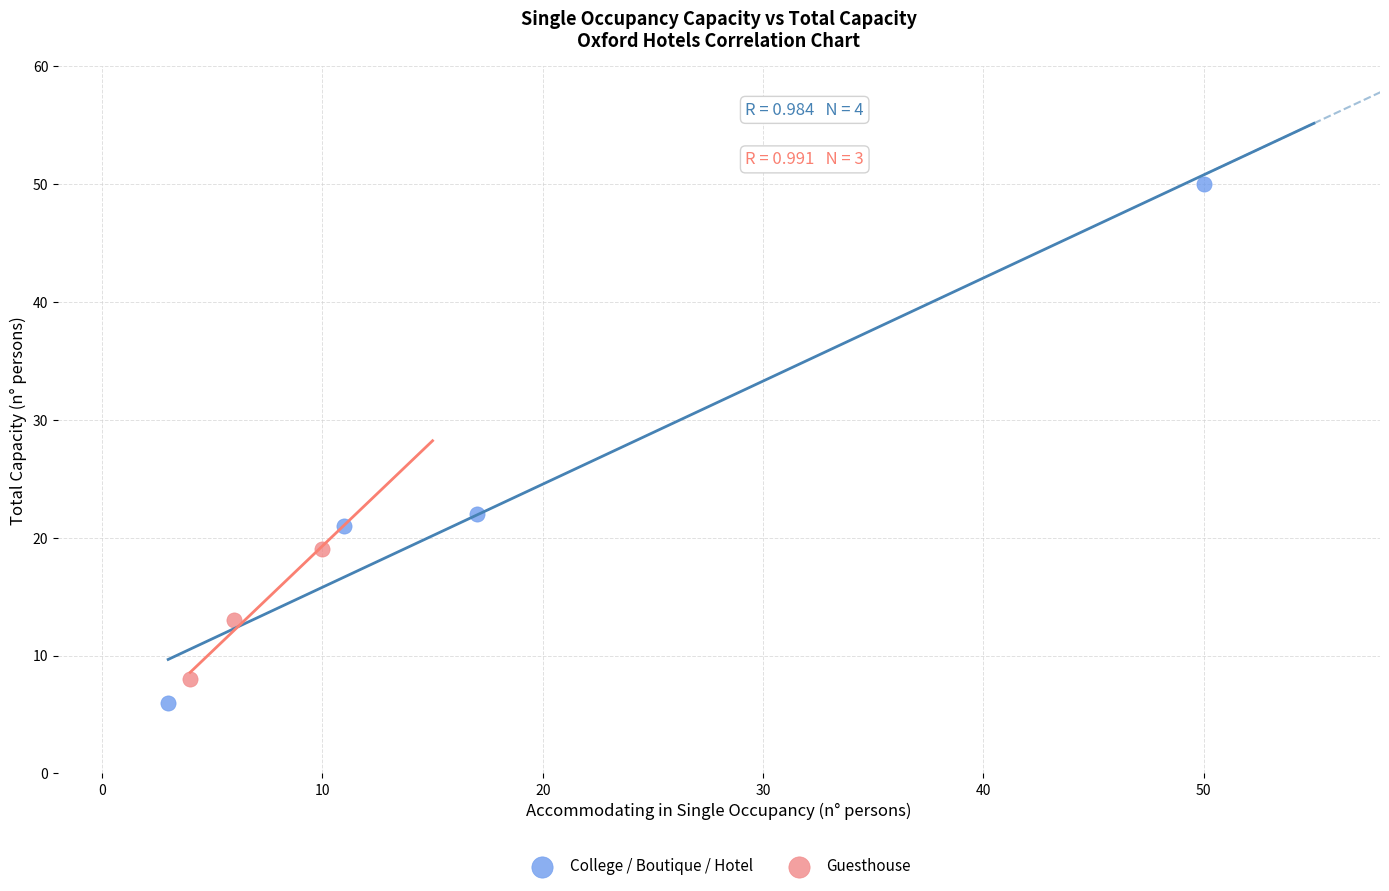

Which series contains the highest Y value?

College / Boutique / Hotel